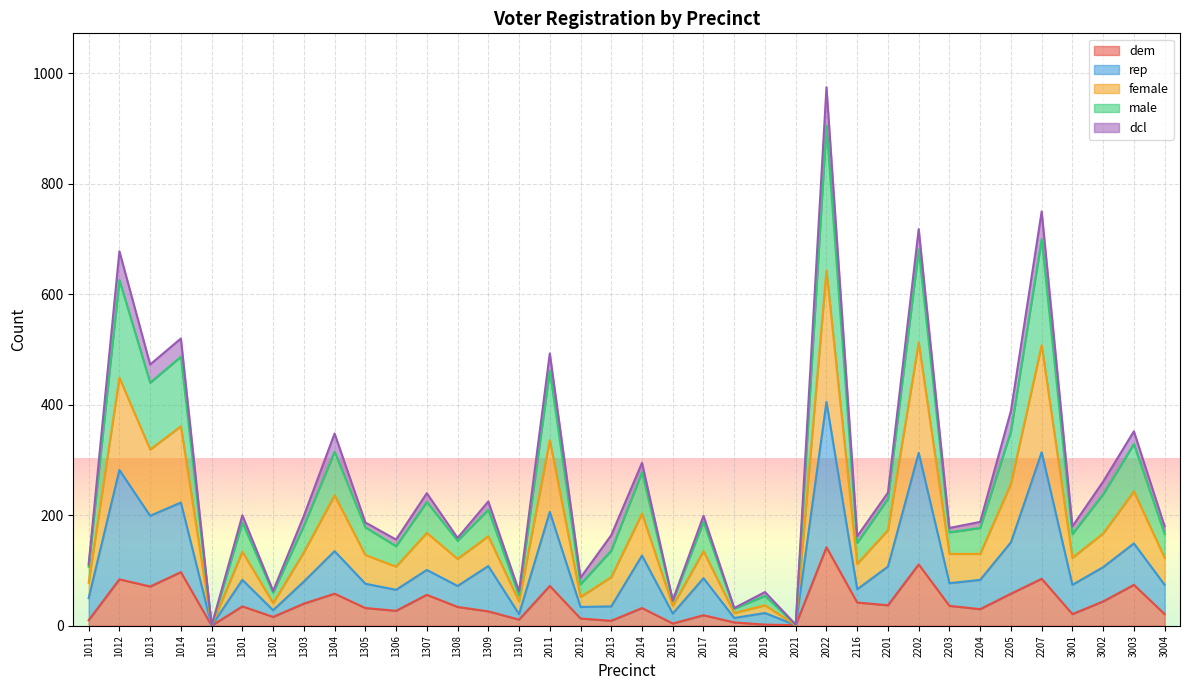

Between 2015 and 3001, which series saw the biggest shift?

male